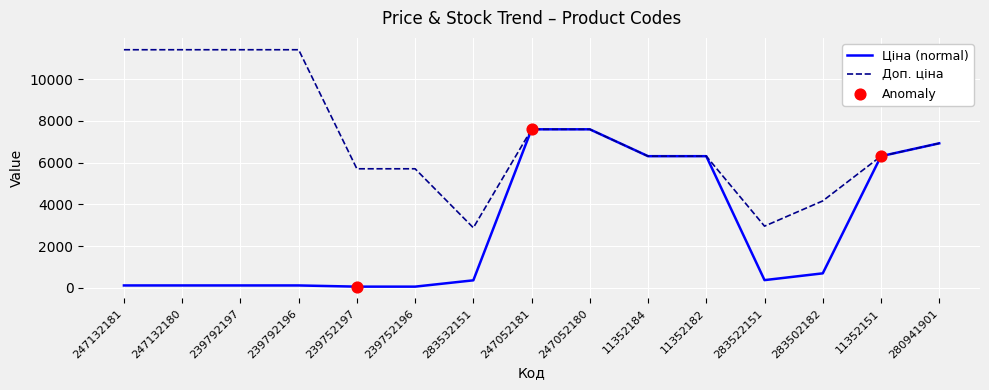

Which series has the largest total across all categories?

Доп. ціна